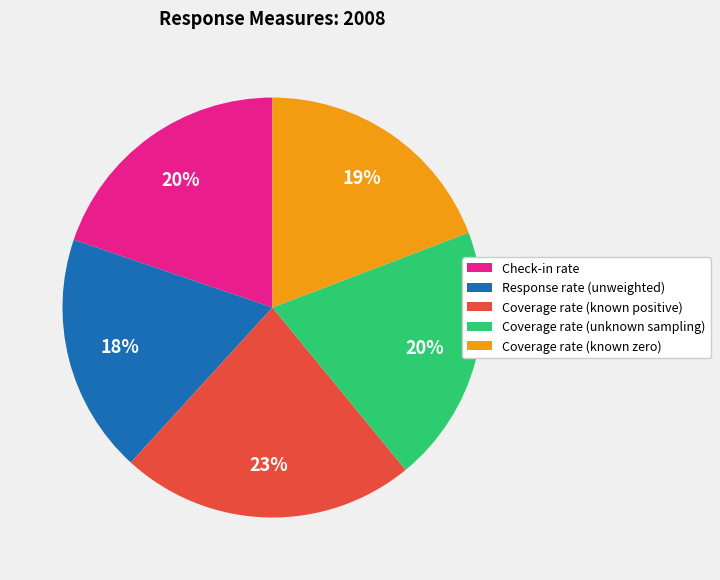

How many segments does this pie chart have?

5